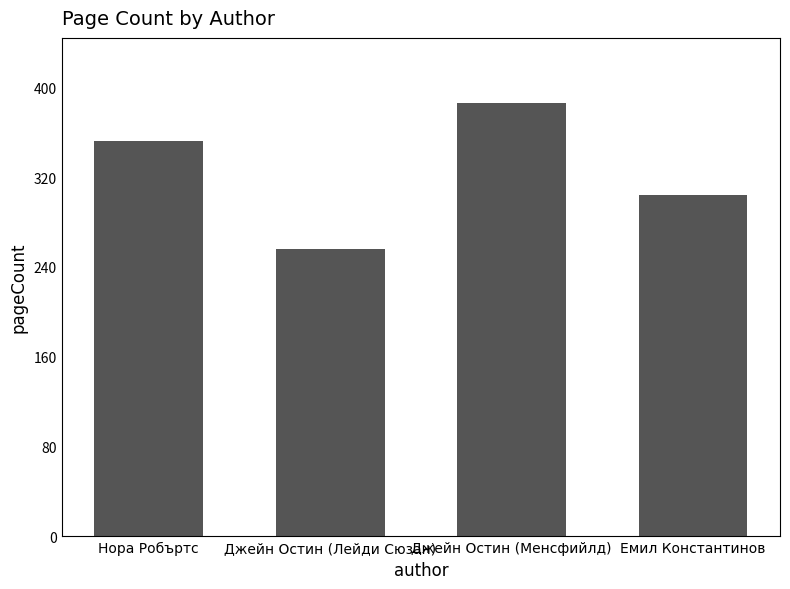

What is the minimum value shown in the chart?

256